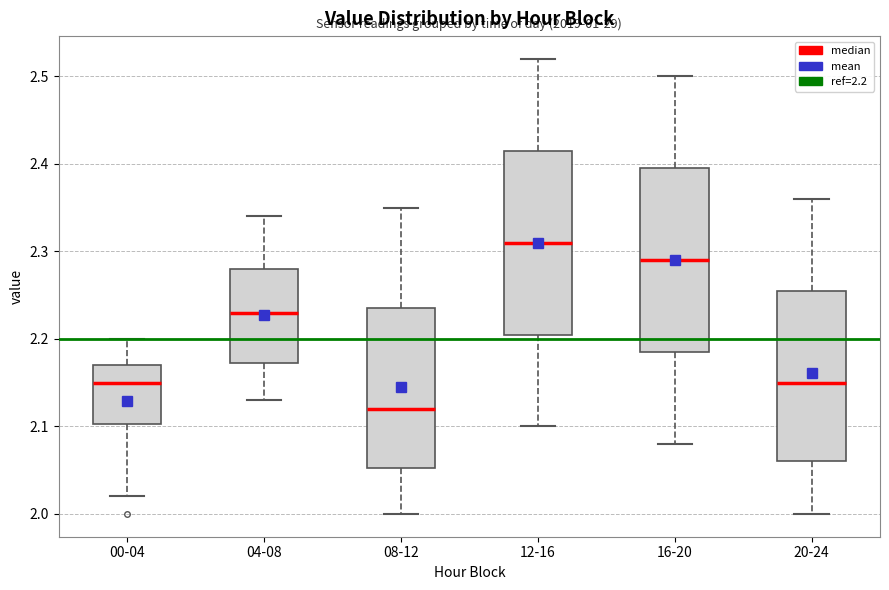

Which box's median line is the highest?

12-16